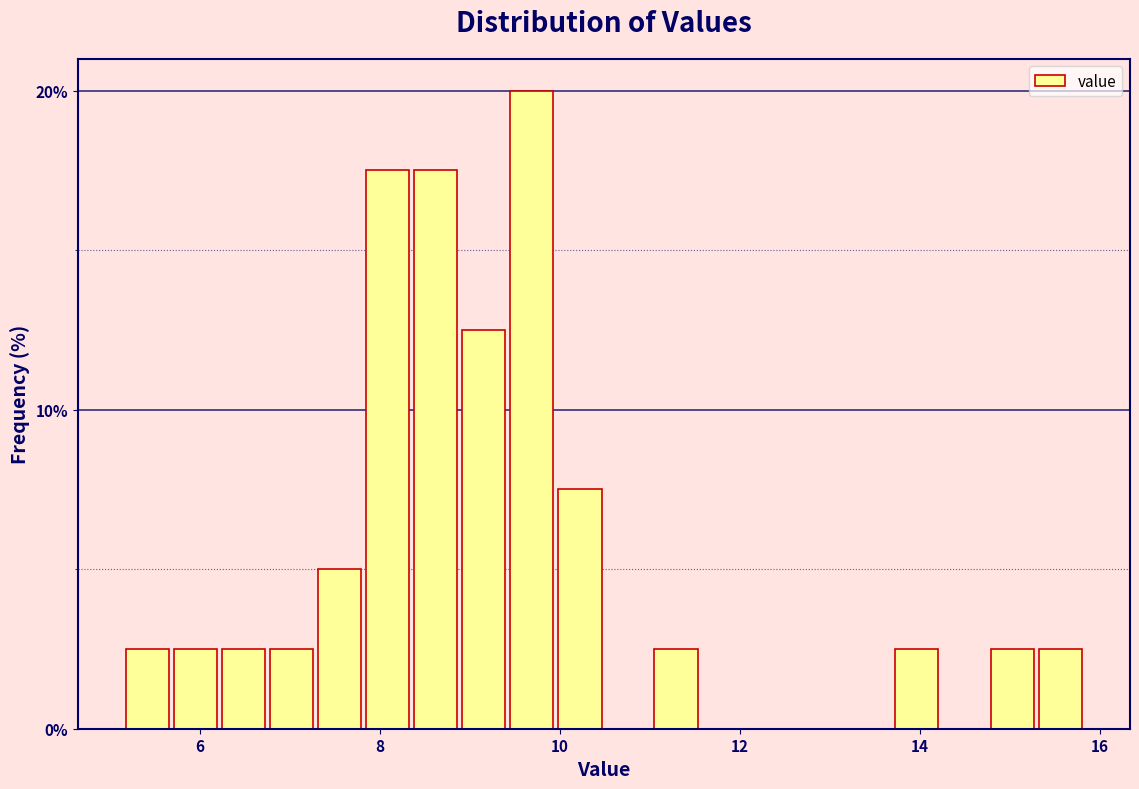

Around what value on the x-axis is the tallest bar? Give the approximate position of its centre, as read against the axis.

9.6